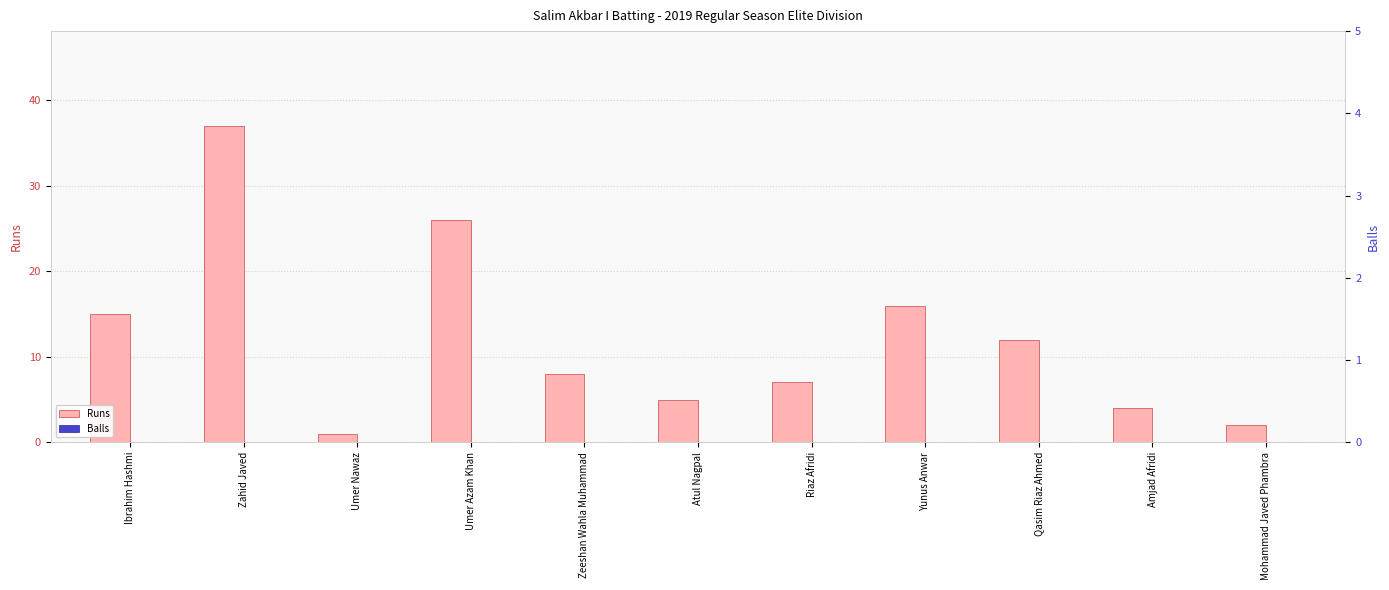

Rank the categories by Runs value from lowest to highest.

Umer Nawaz, Mohammad Javed Phambra, Amjad Afridi, Atul Nagpal, Riaz Afridi, Zeeshan Wahla Muhammad, Qasim Riaz Ahmed, Ibrahim Hashmi, Yunus Anwar, Umer Azam Khan, Zahid Javed